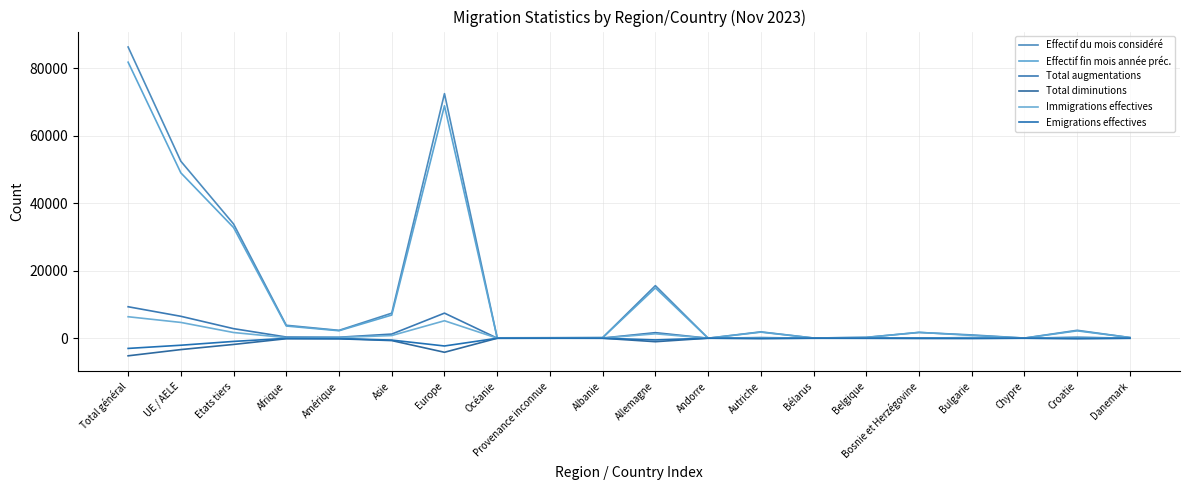

Does the chart have visible grid lines?

Yes